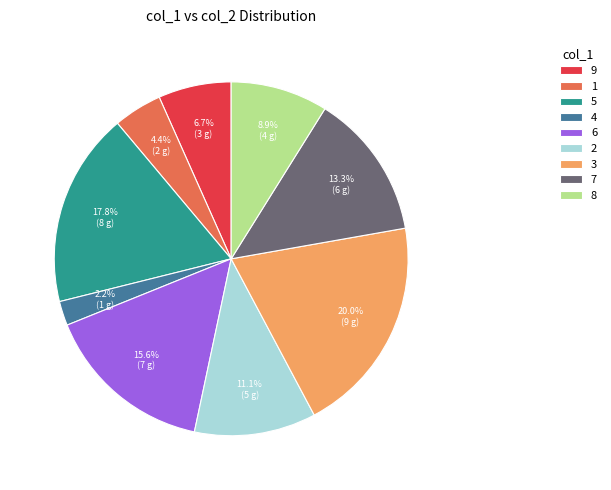

To the nearest percent, what is the difference between the largest and smallest slice percentages?

18%